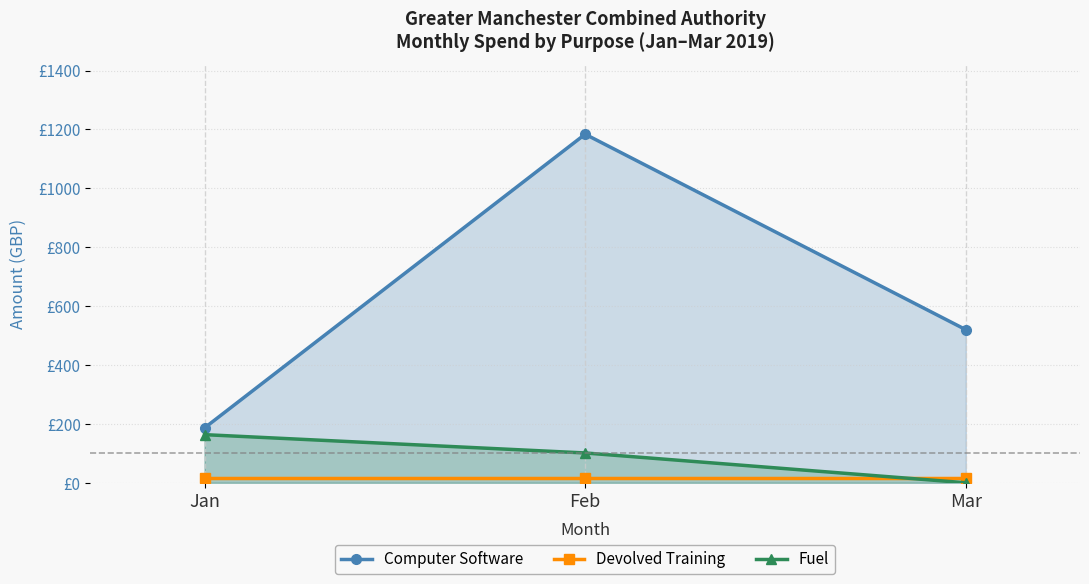

What is the value of the Devolved Training point at the 2nd from the left?

17.0